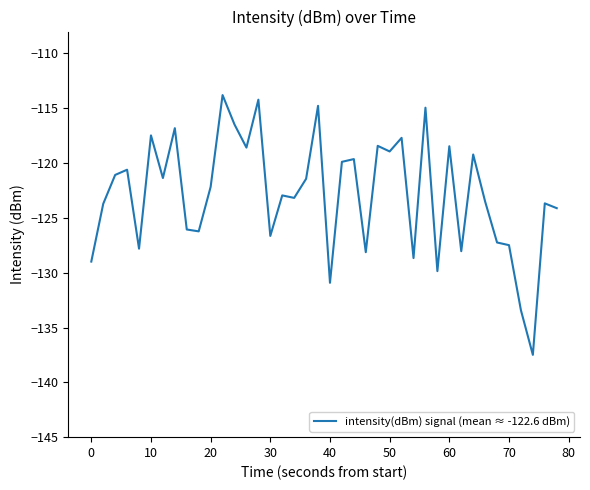

What is the greatest value displayed?

-113.8